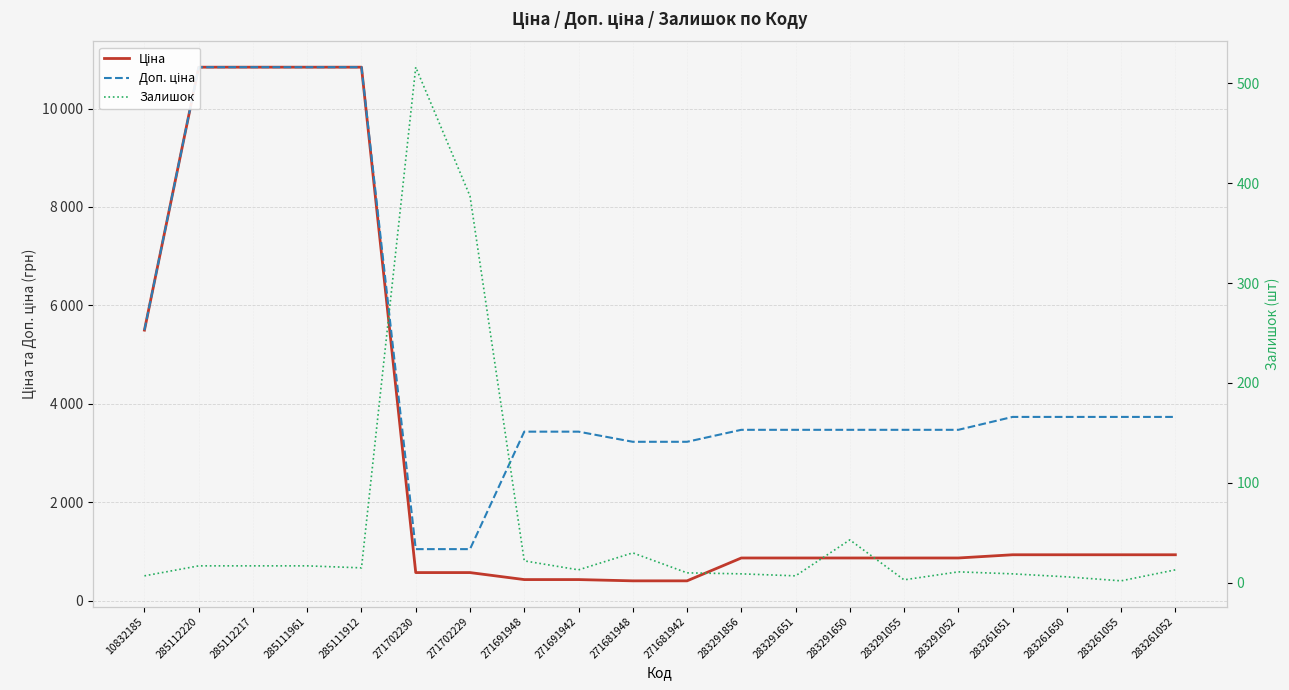

How many lines are shown in the chart?

3